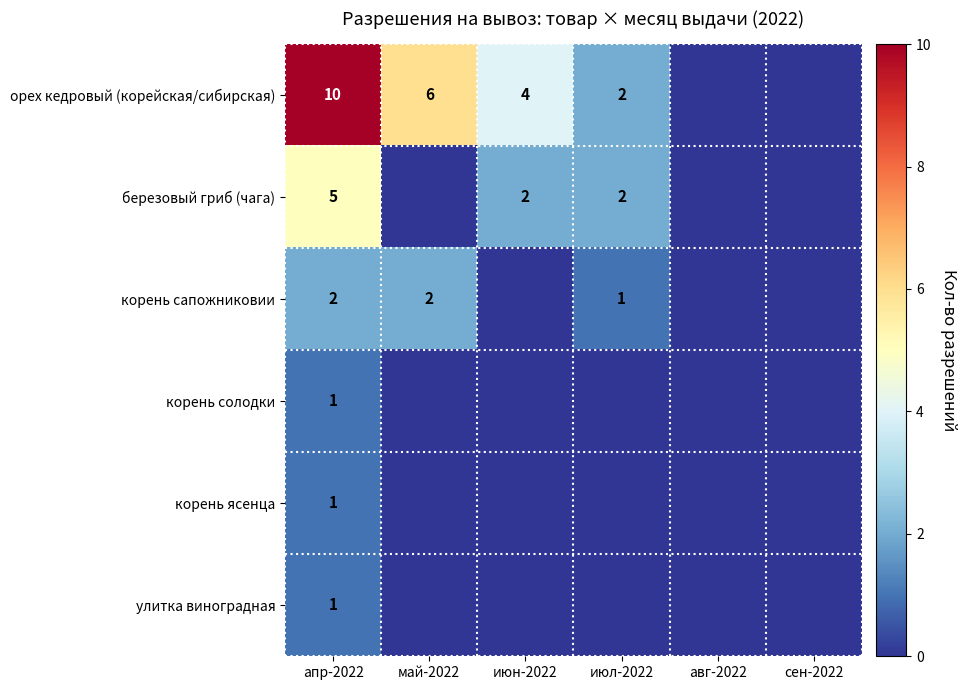

Which has a higher value, авг-2022 or июл-2022?

июл-2022